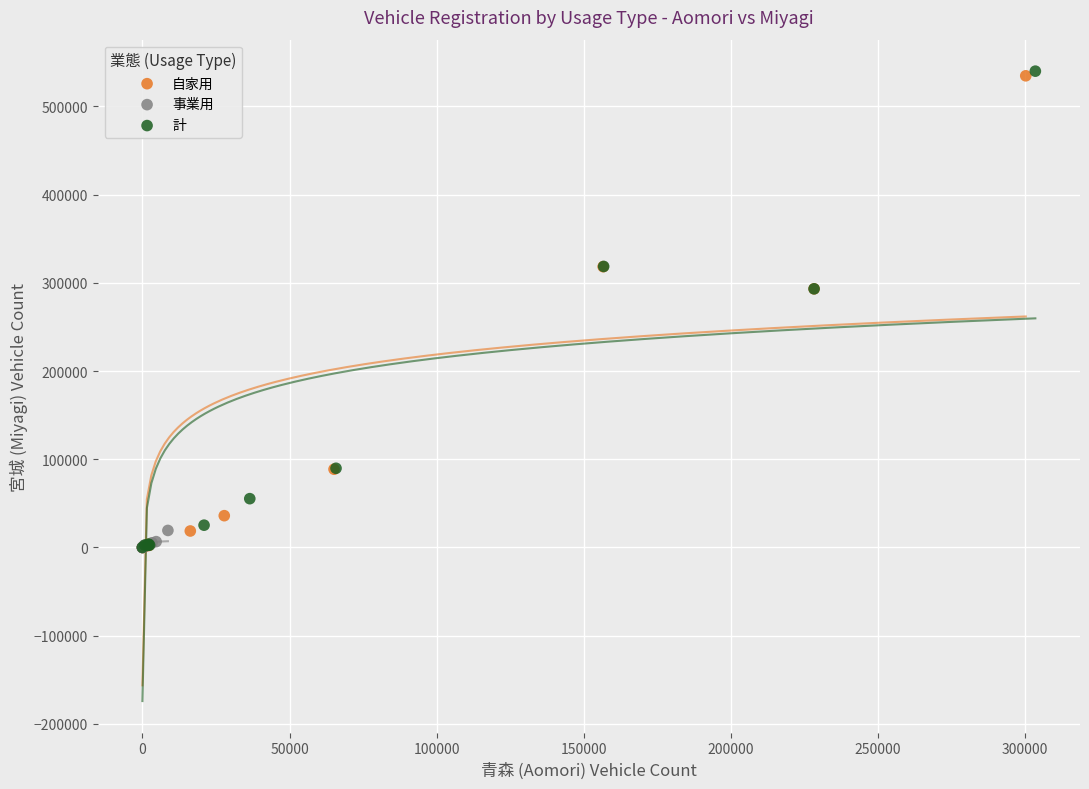

What are all the series names shown in the legend?

自家用, 事業用, 計